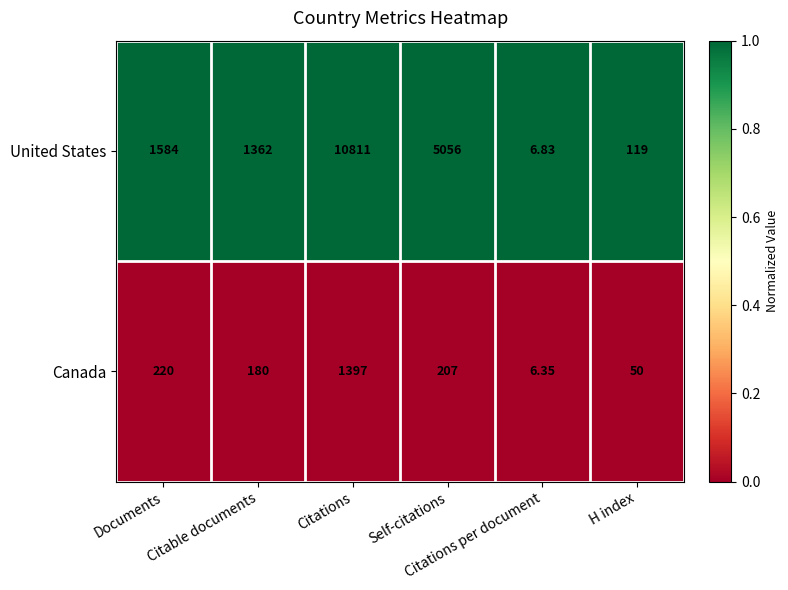

Which series has the largest total across all categories?

United States